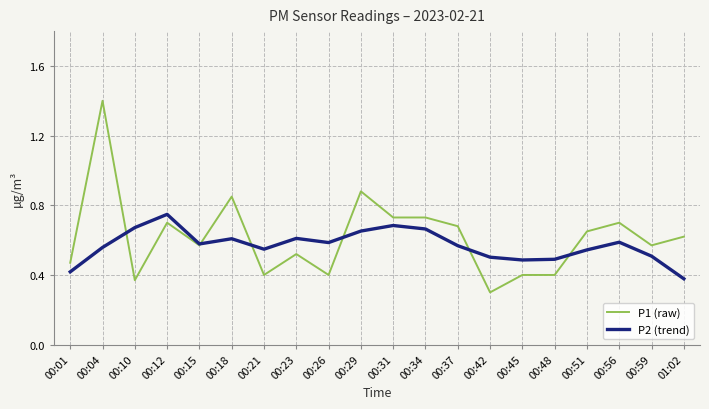

The P2 (trend) series shows 0.4 at 00:01. True or false?

True